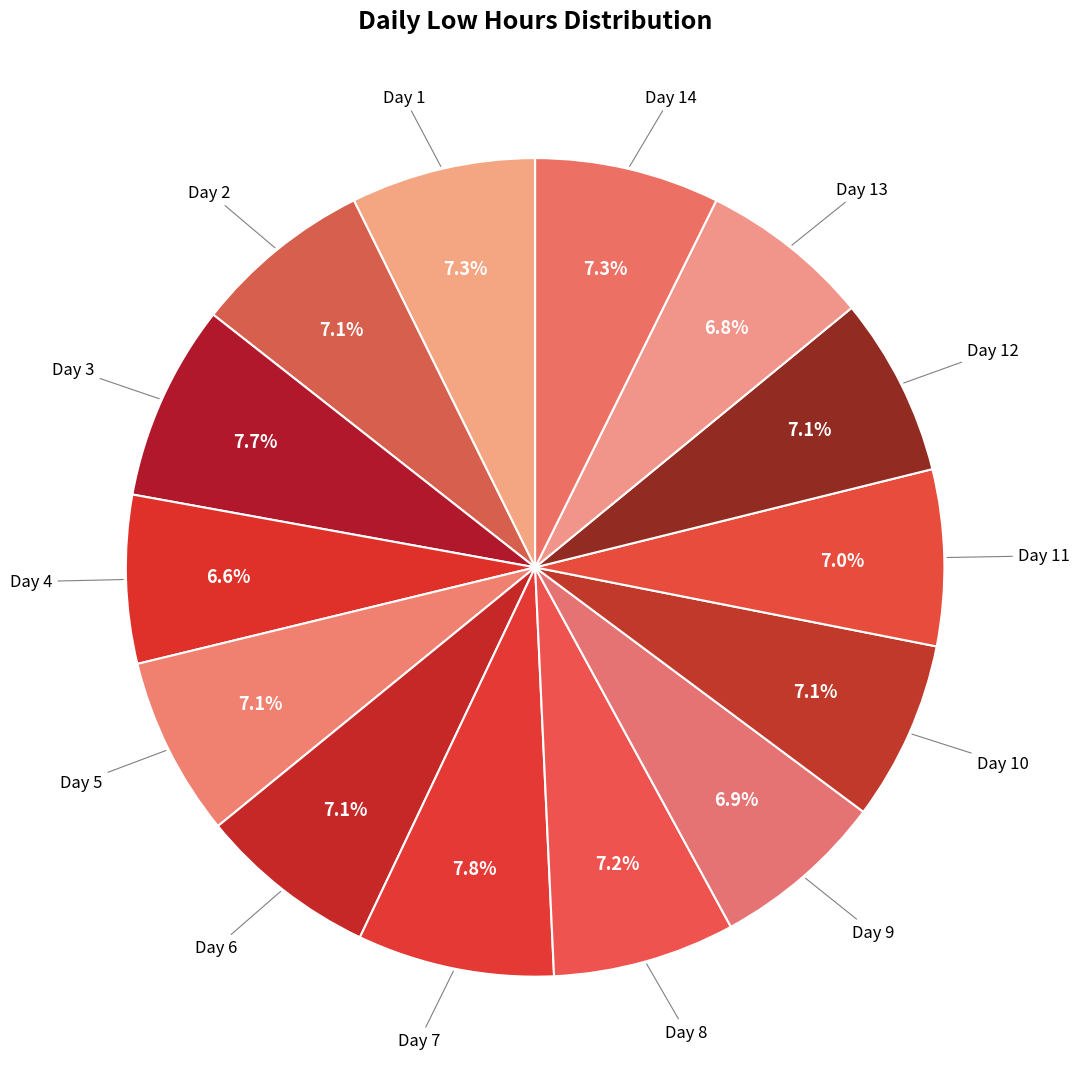

Is there any slice that represents more than half of the pie?

No